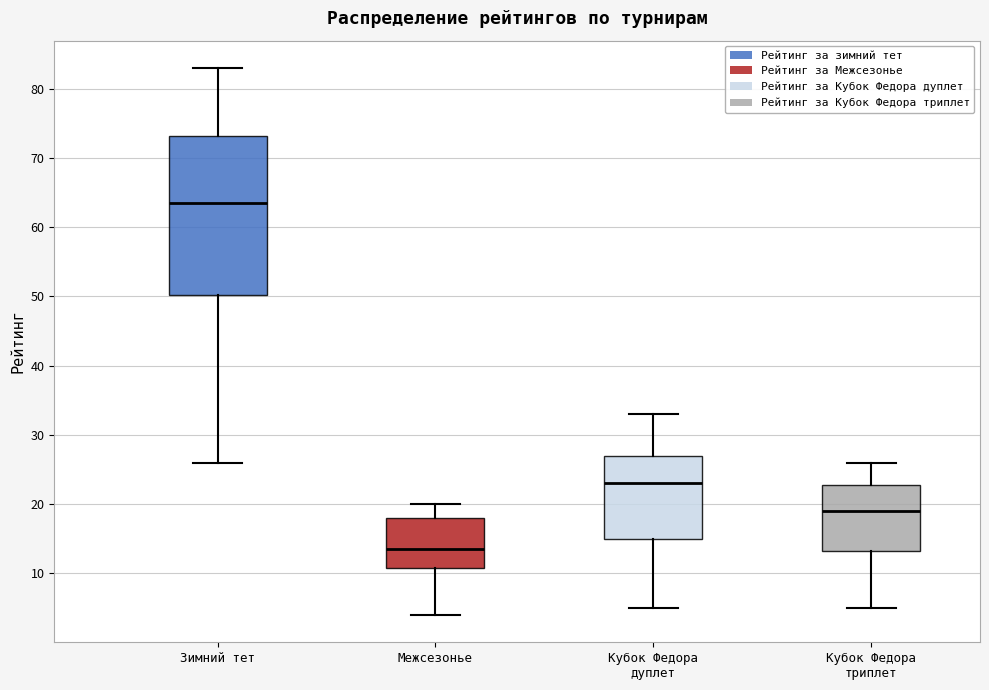

Comparing the boxes themselves (not the whiskers), which one is the tallest?

Зимний тет